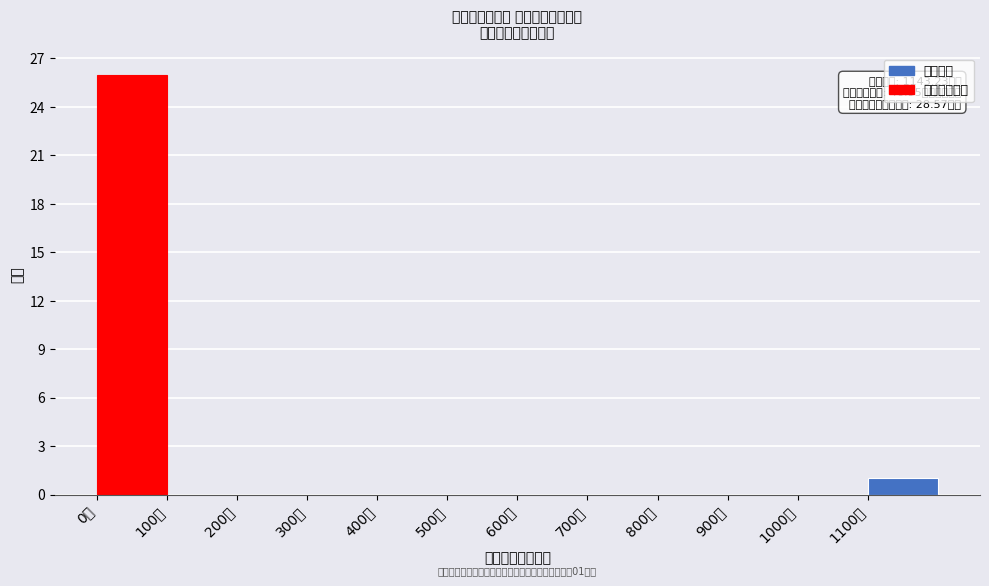

Which range on the x-axis has the tallest bar?

0 to 100